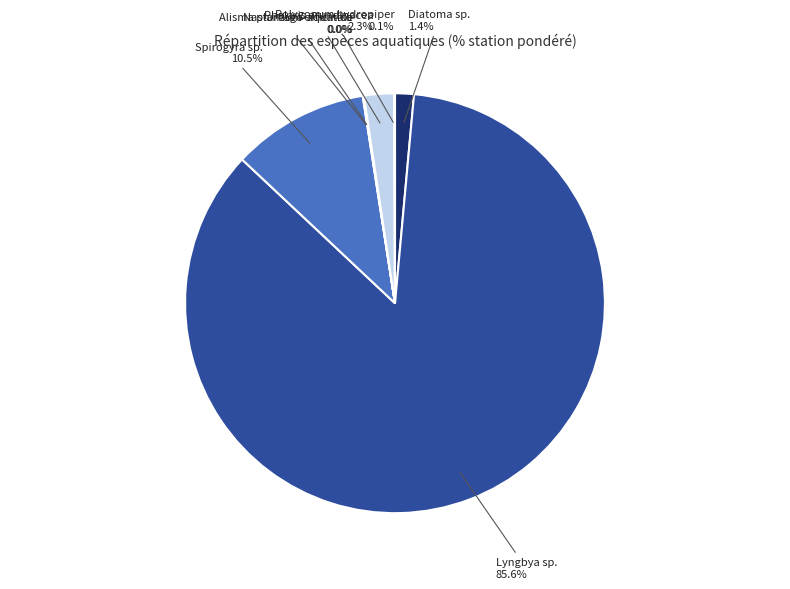

Do Lyngbya sp. and Phalaris arundinacea together represent more than half of the pie?

Yes